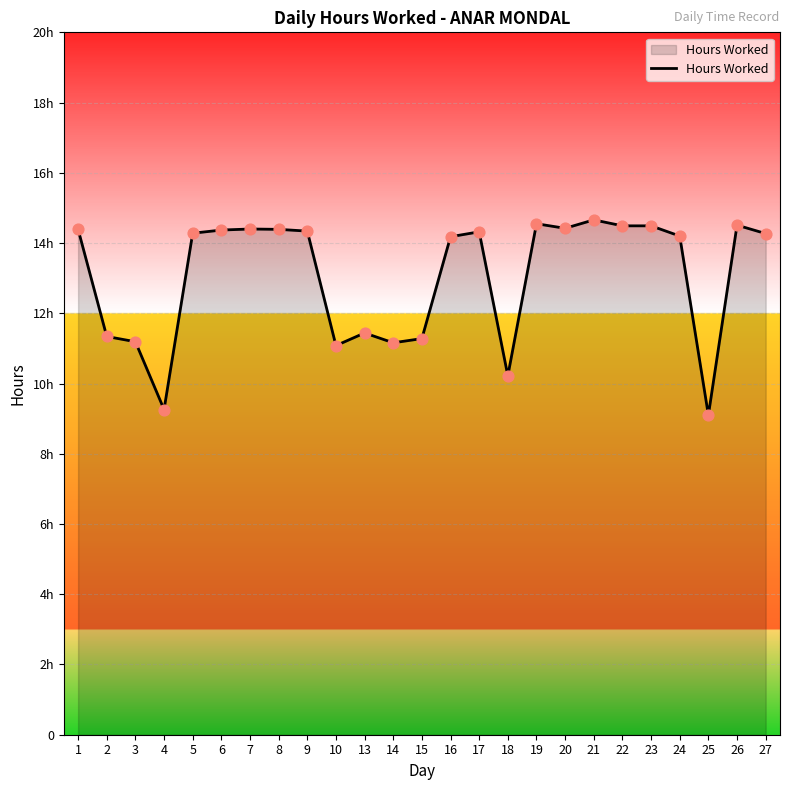

Which has a higher value, 10 or 21?

21